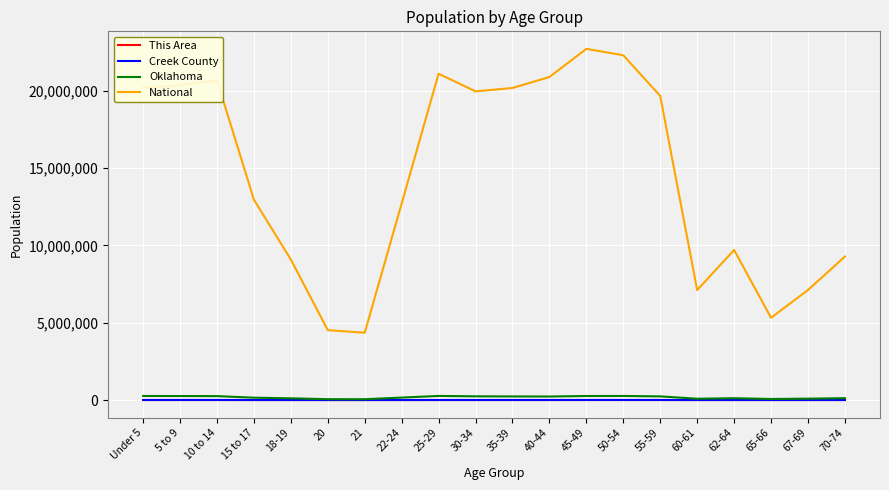

Which series has the largest range (max minus min)?

National